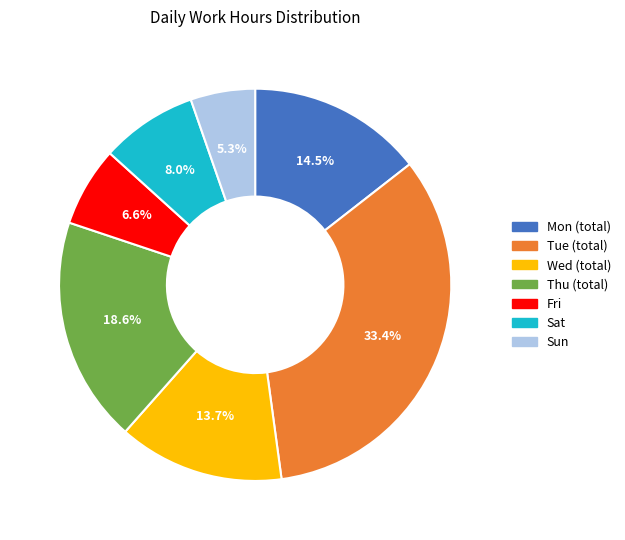

Is there any slice that represents more than half of the pie?

No